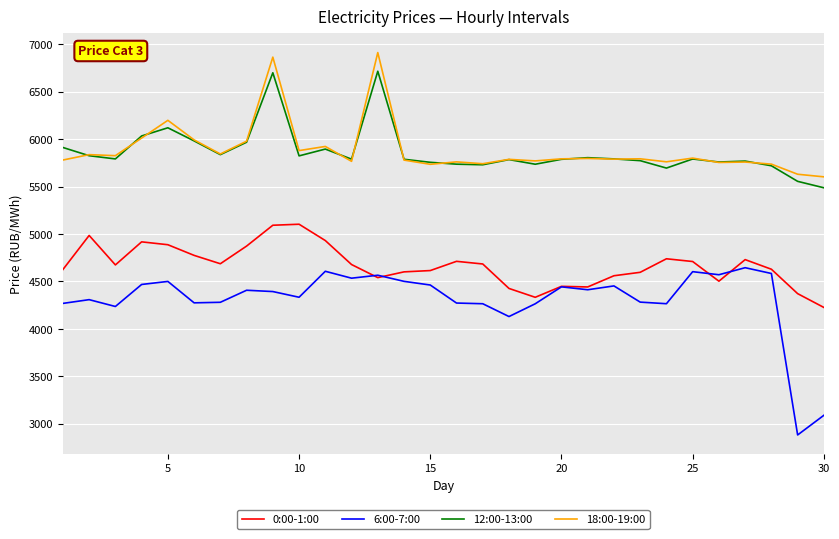

What is the sum of all 18:00-19:00 values?

176603.3